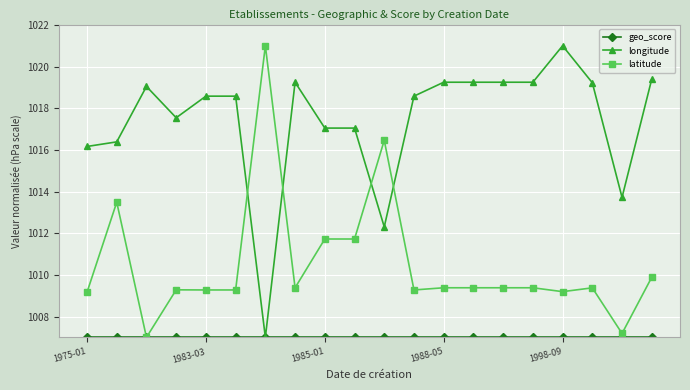

True or false: longitude and latitude intersect in this chart.

True